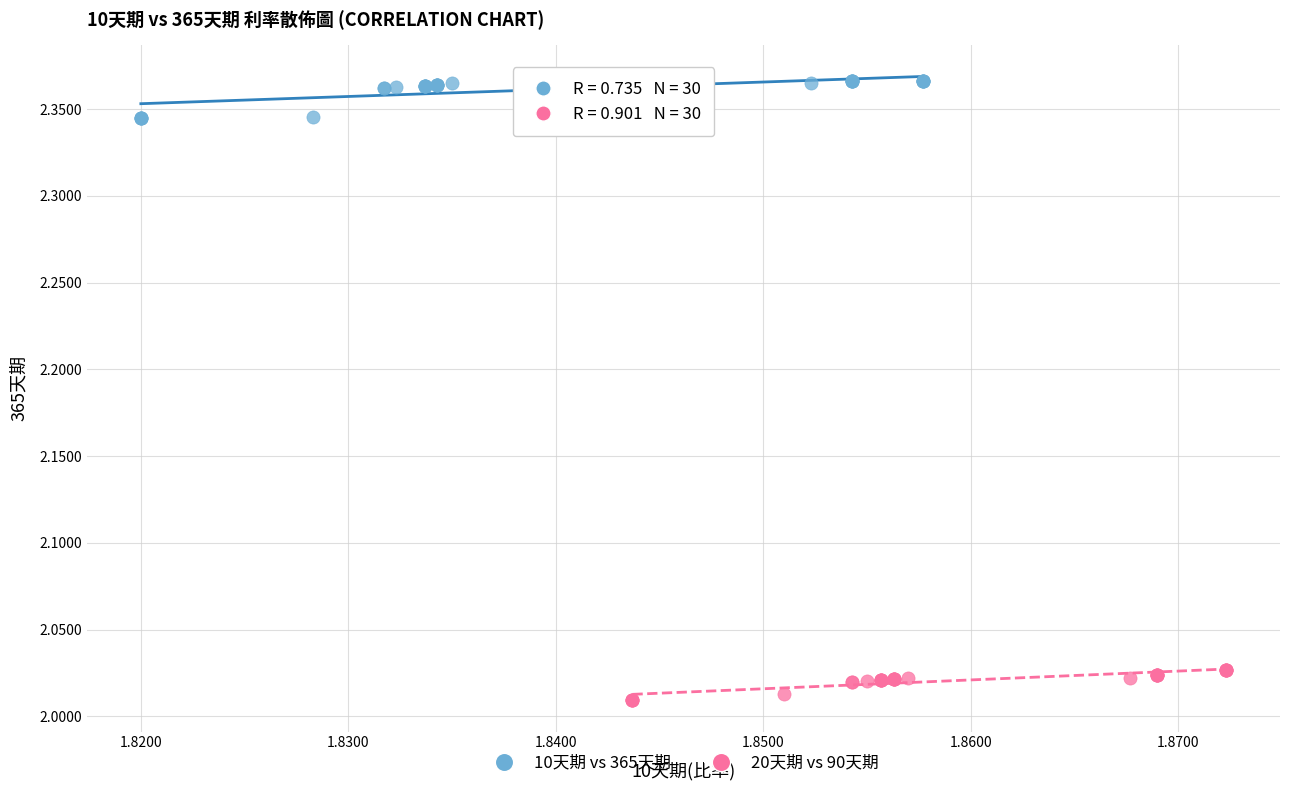

Which series contains the lowest Y value?

20天期 vs 90天期